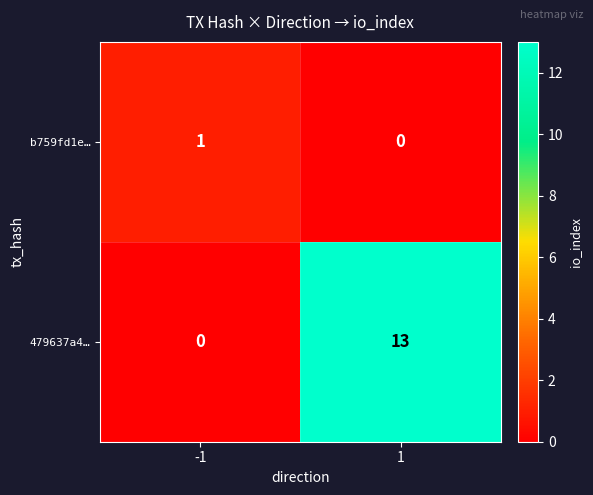

How many distinct data groups are displayed?

2